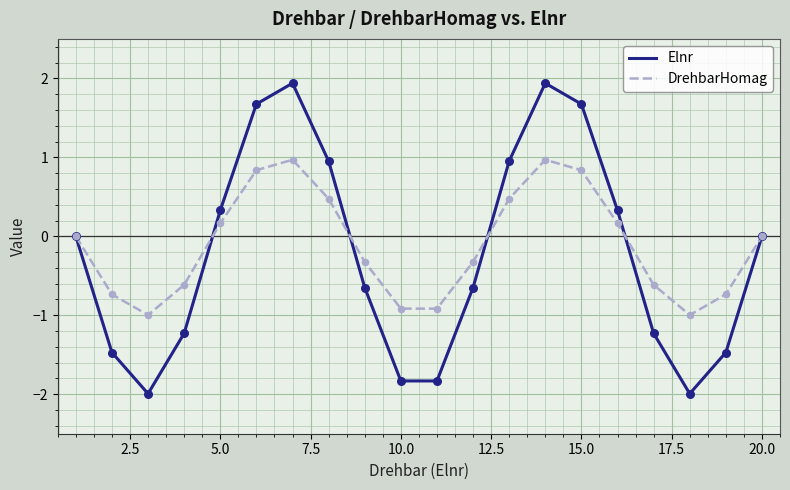

List the series in order of their peak value, highest first.

Elnr, DrehbarHomag